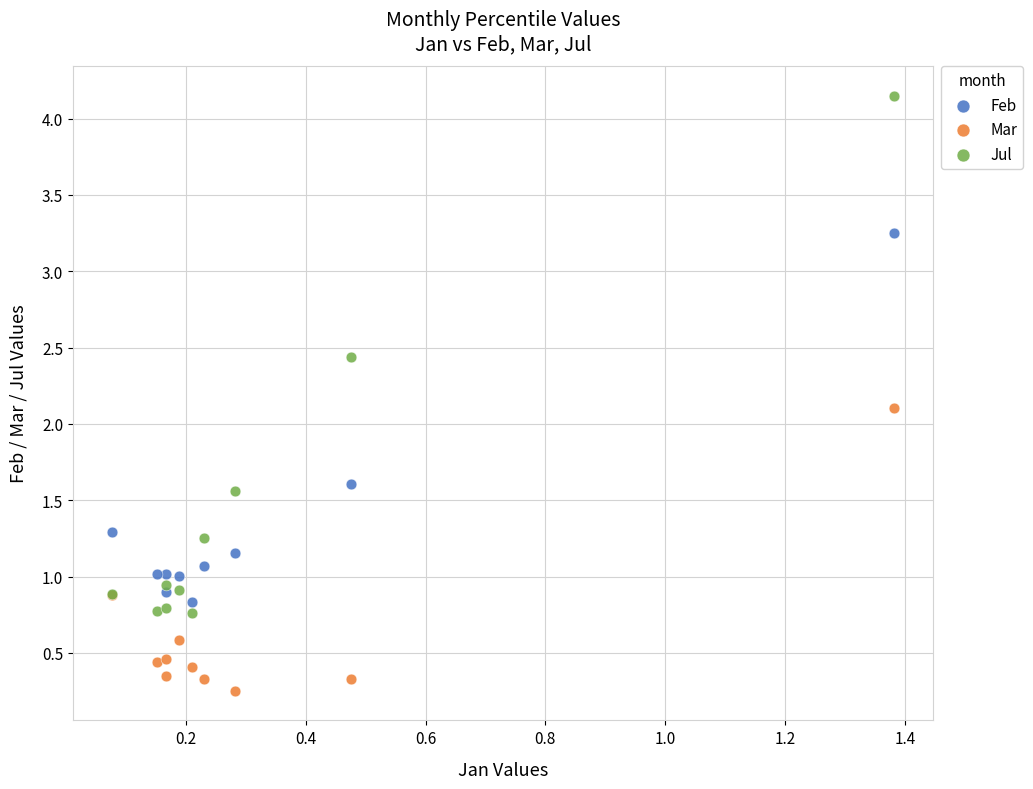

Which series reaches the maximum Y coordinate?

Jul